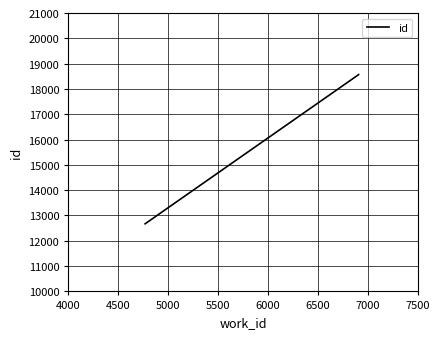

How many data points are less than 18566?

1